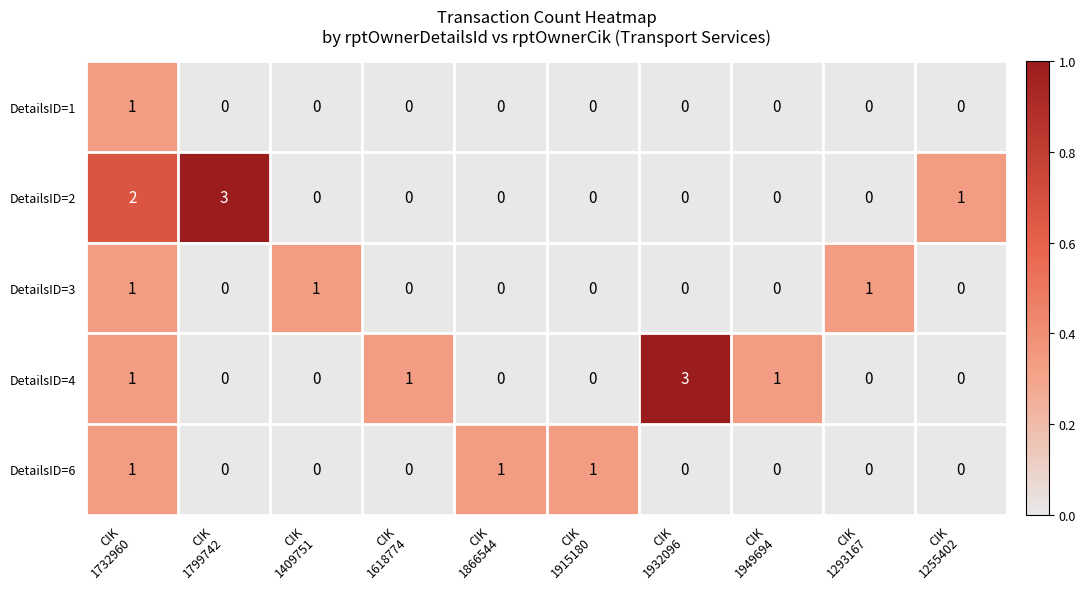

What is the difference between the highest and lowest values at CIK
1293167?

1